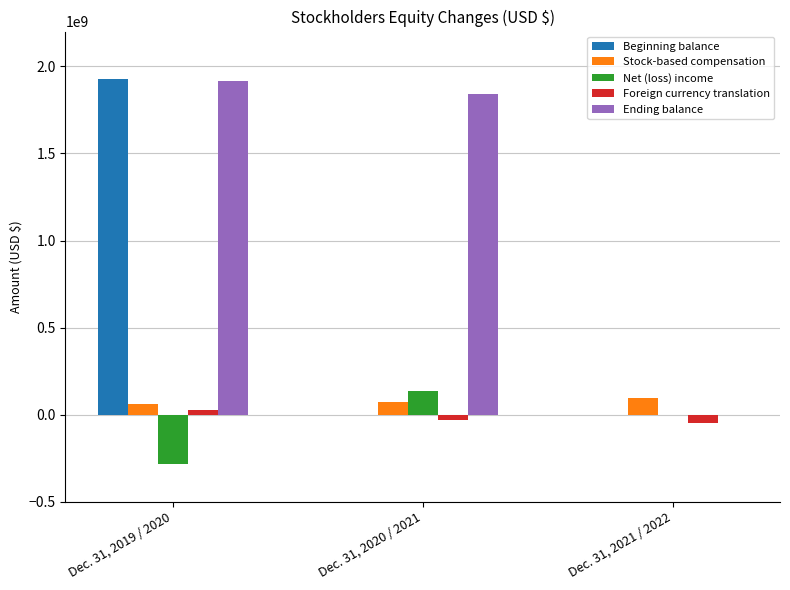

At which category is the sum across all series the highest?

Dec. 31, 2019 / 2020